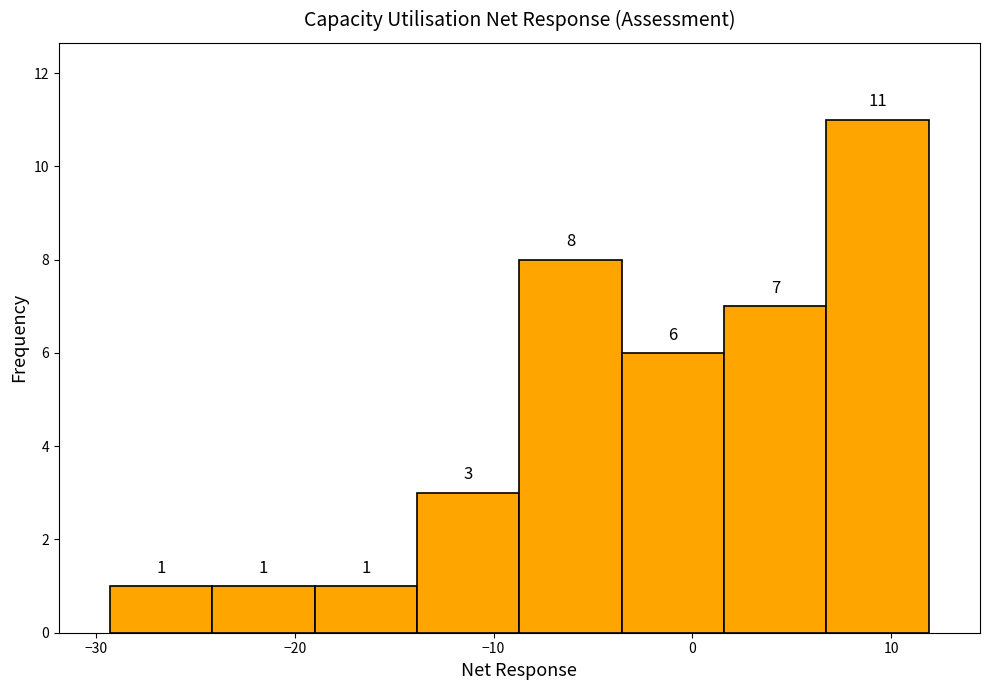

What is the height of the bar covering -9 to -4 on the x-axis? The bar edges are not printed on the chart, so give them approximately, as read against the axis.

8